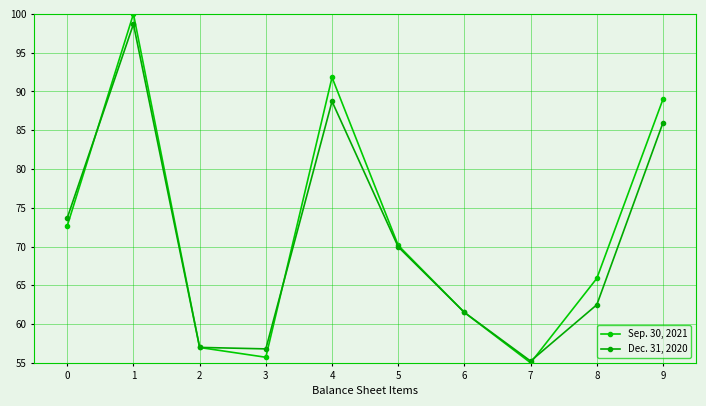

How many lines are shown in the chart?

2